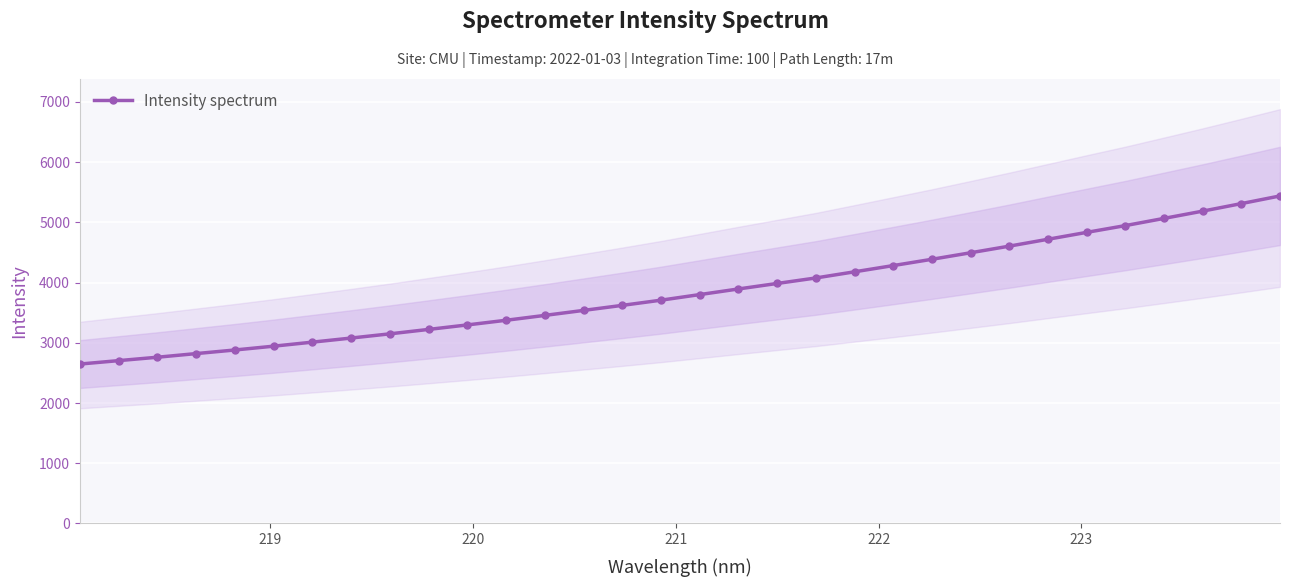

What is the minimum value for Intensity spectrum?

2647.0